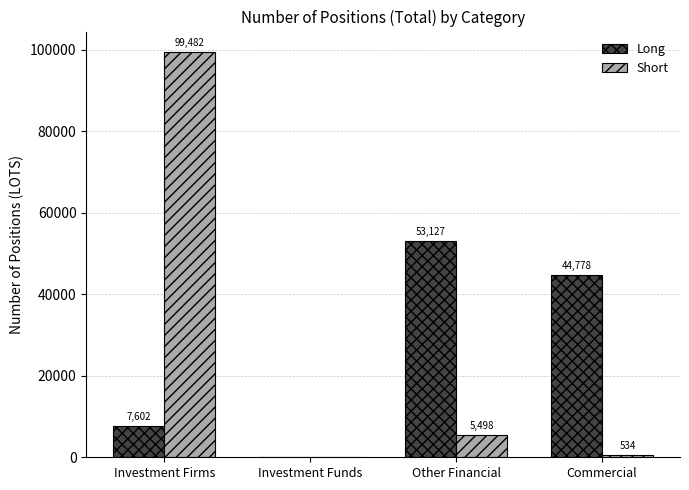

At which category does the chart reach its peak across all series?

Investment Firms